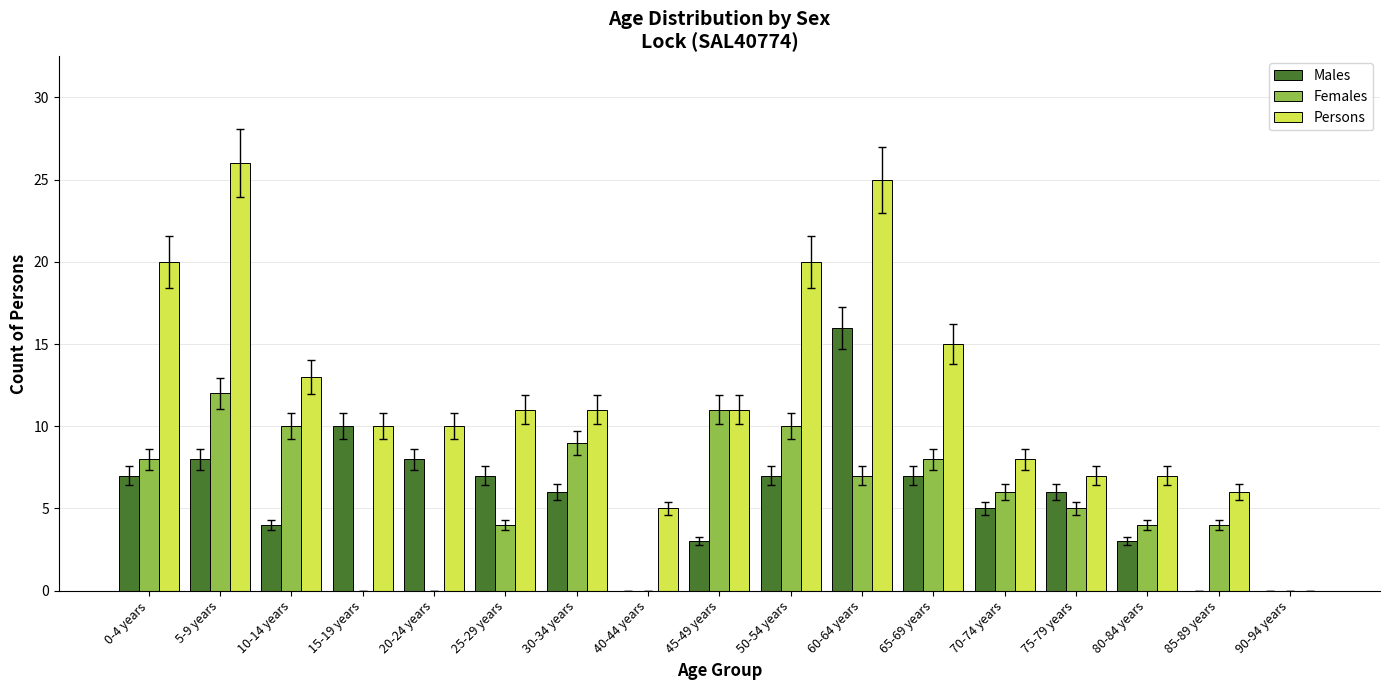

What is the sum of all Females values?

98